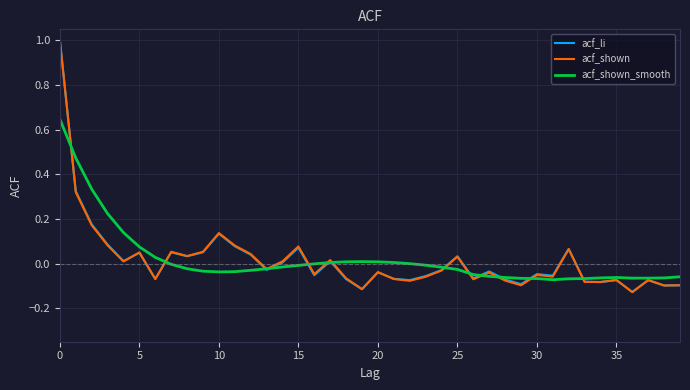

What is the maximum value for acf_shown?

1.0